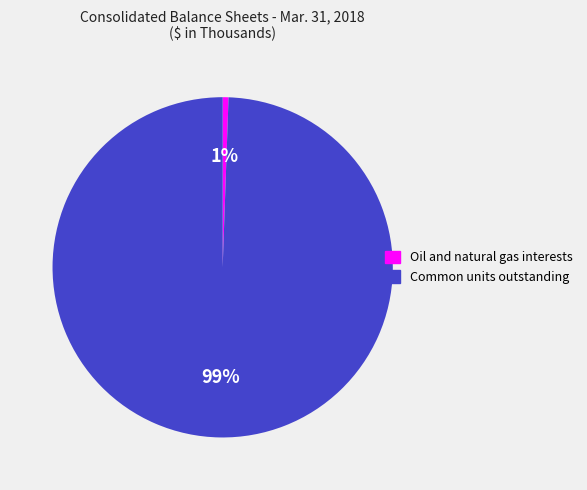

What percentage is the Oil and natural gas interests slice, to the nearest percent?

1%